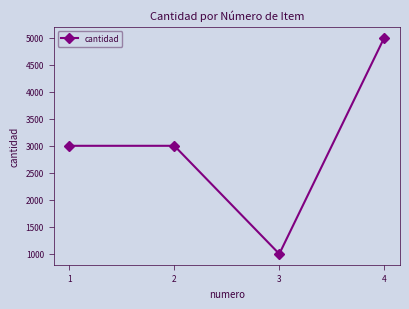

How many distinct data groups are displayed?

1